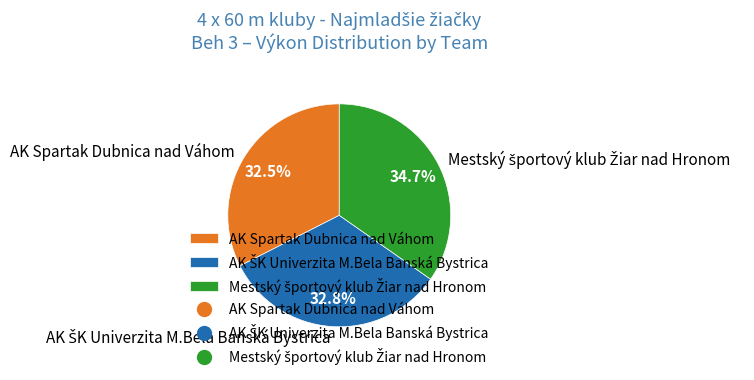

To the nearest percent, what is the difference between the largest and smallest slice percentages?

2%